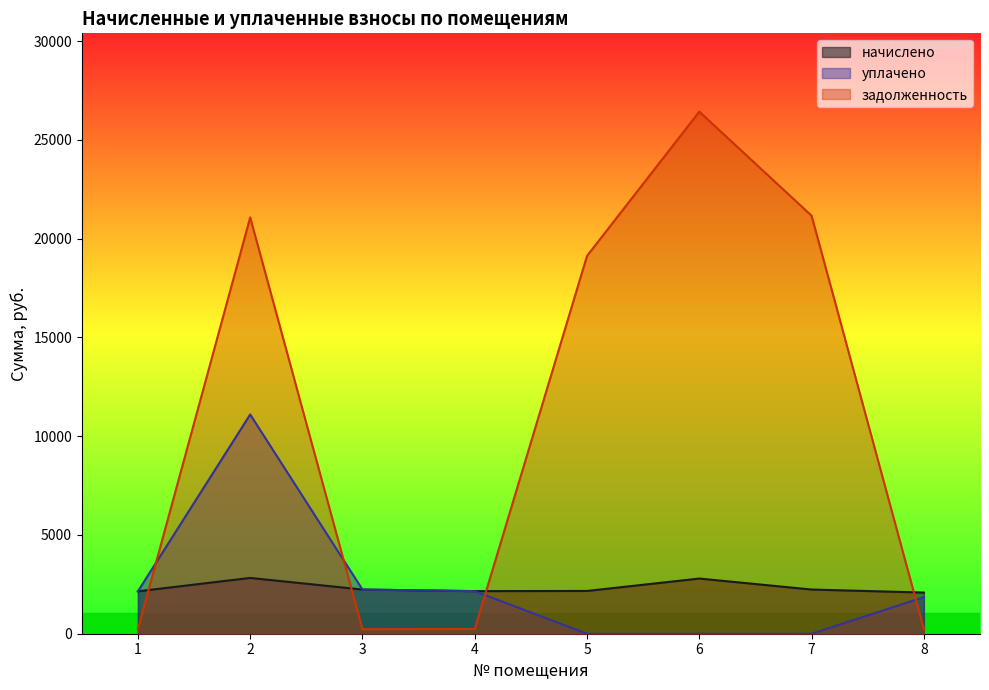

True or false: задолженность and начислено intersect in this chart.

True